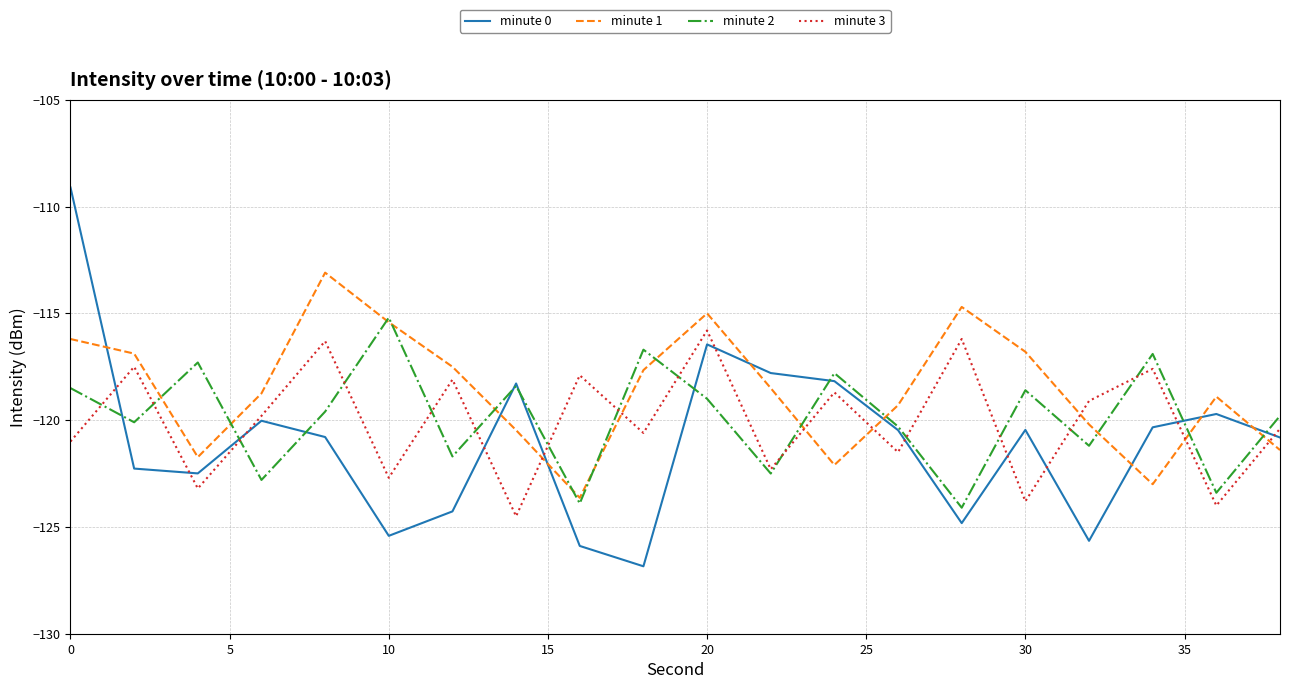

What is the greatest value displayed?

-109.1